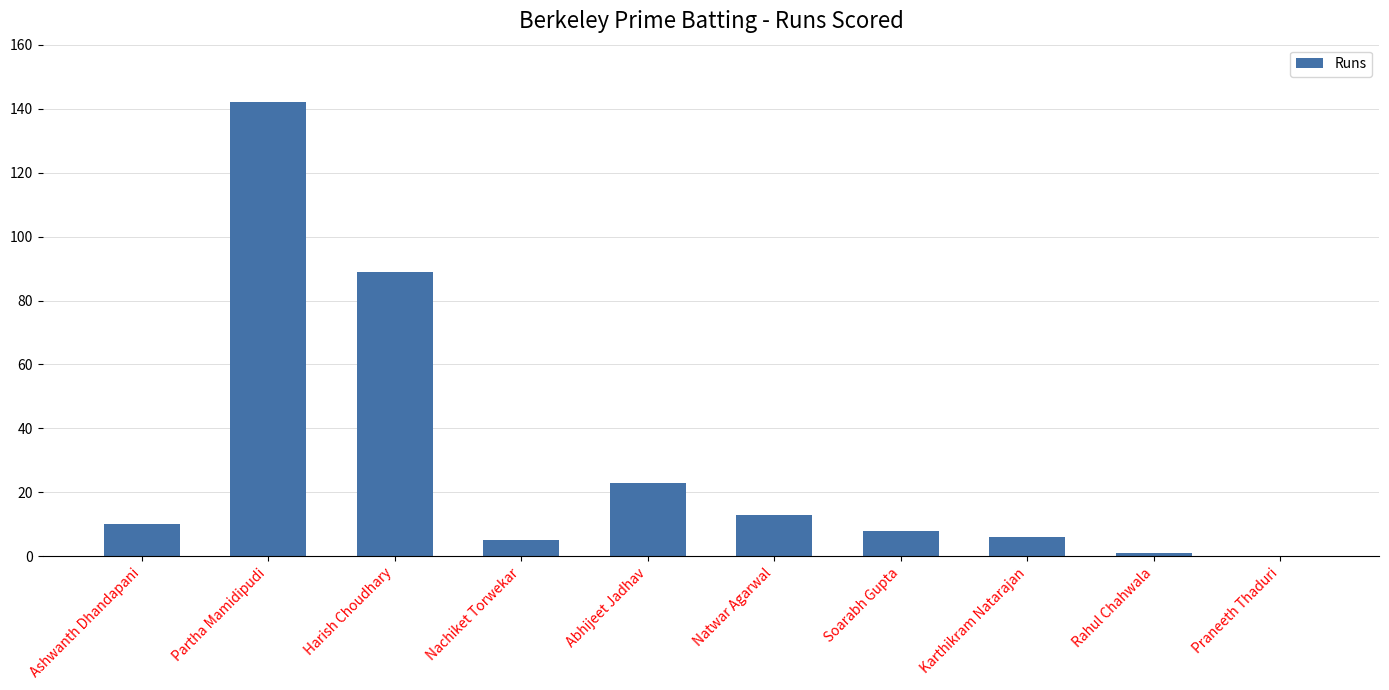

At which category does the chart reach its peak across all series?

Partha Mamidipudi